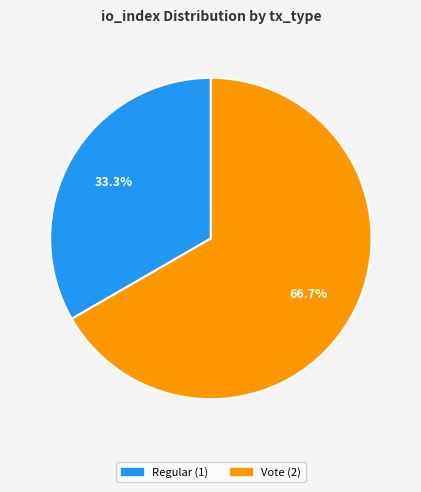

To the nearest percent, what is the average slice percentage?

50%